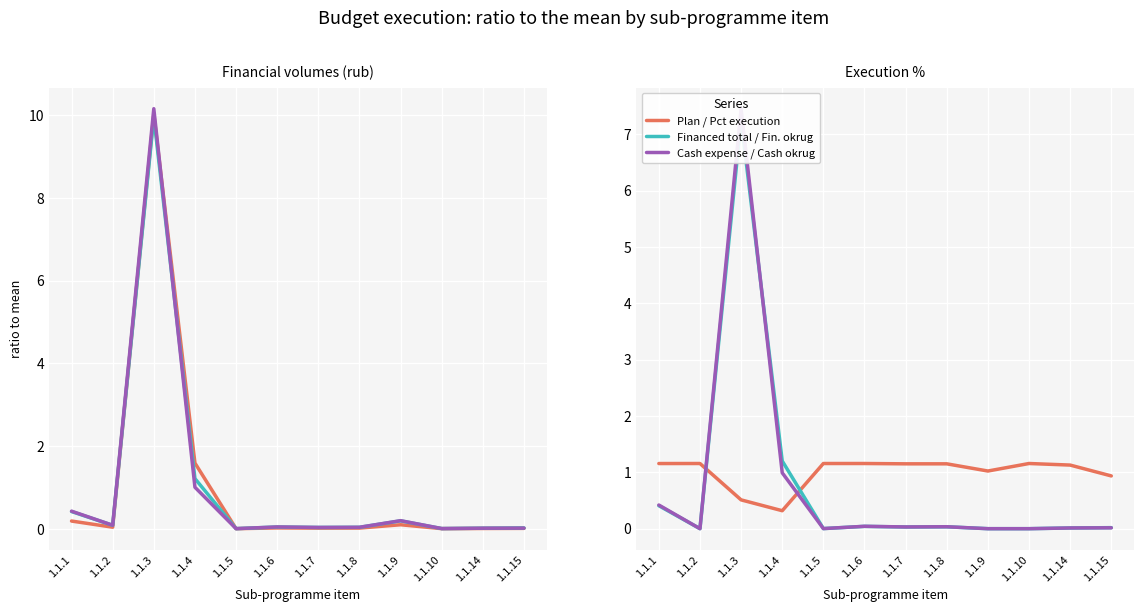

Count the number of data series in this chart.

3